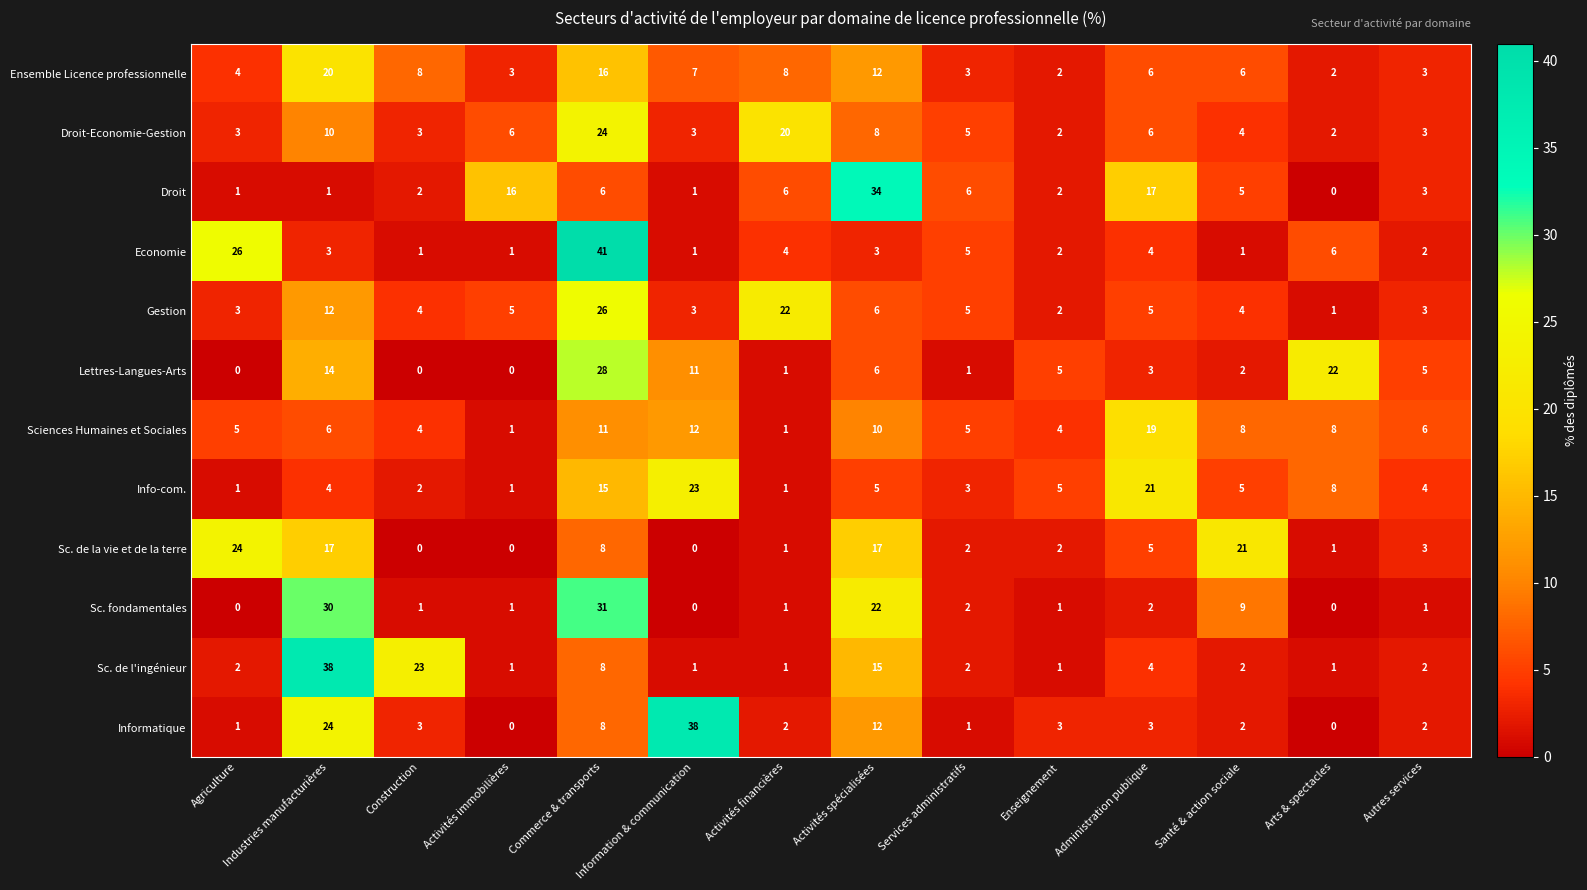

What is the difference between the maximum and minimum values in the Droit series?

34